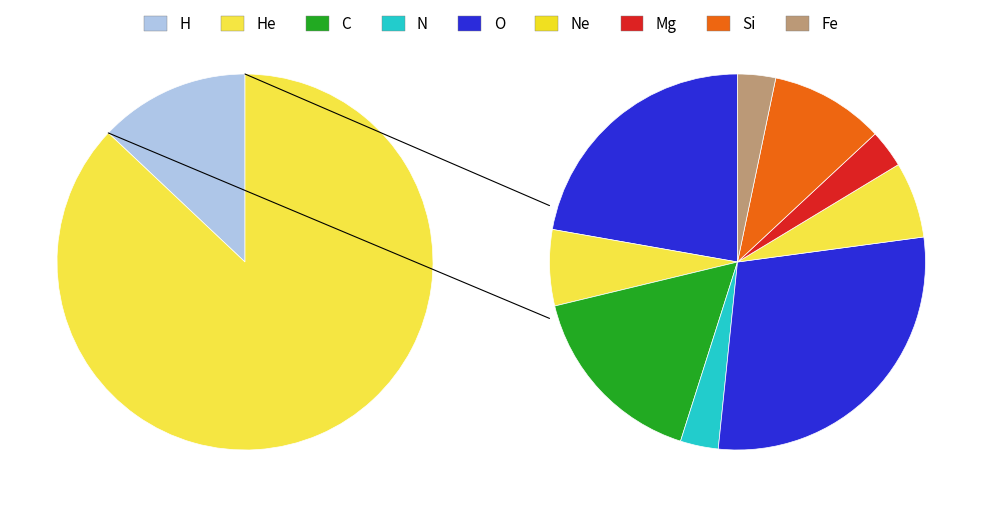

To the nearest percent, what portion does 881691 represent?

87%